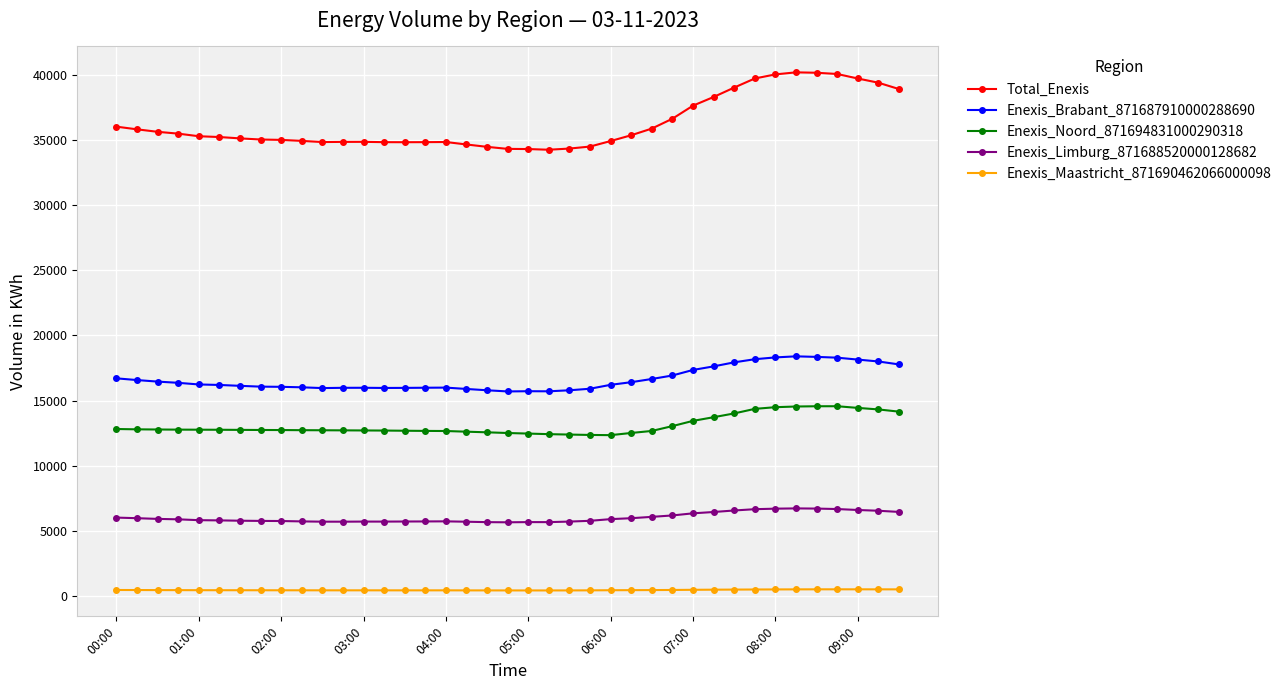

Rank the series by their maximum value, from lowest to highest.

Enexis_Maastricht_871690462066000098, Enexis_Limburg_871688520000128682, Enexis_Noord_871694831000290318, Enexis_Brabant_871687910000288690, Total_Enexis